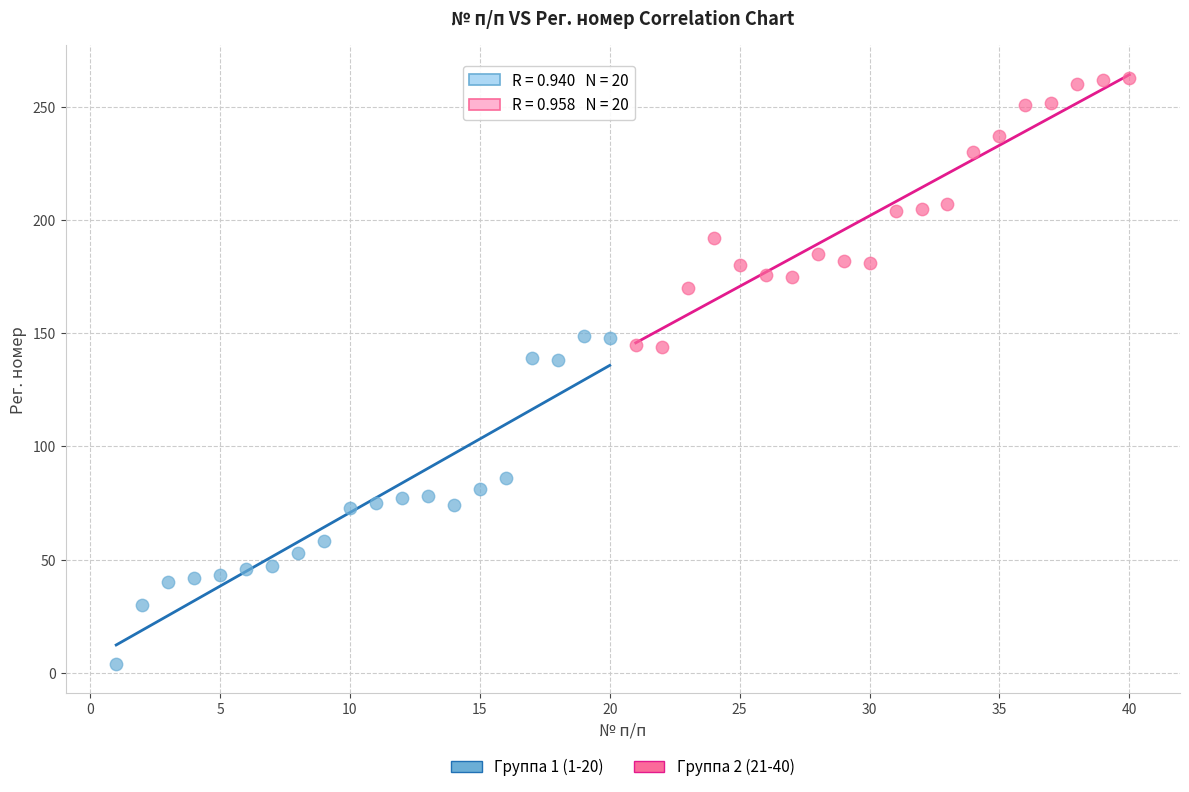

Which series reaches the minimum Y coordinate?

Группа 1 (1-20)